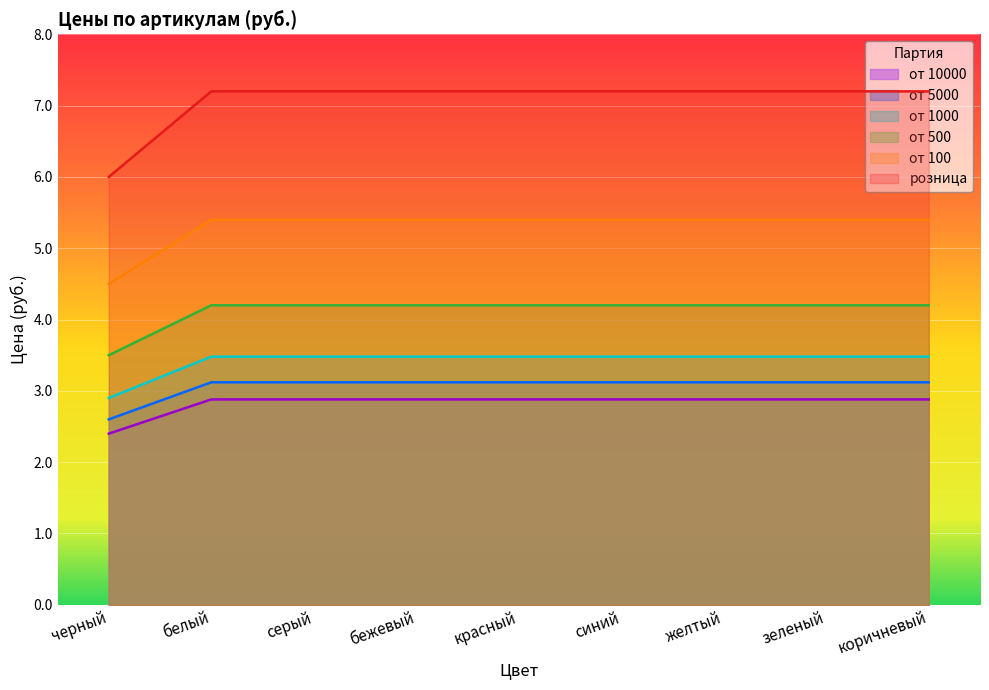

Does the chart display data point markers on the line(s)?

No